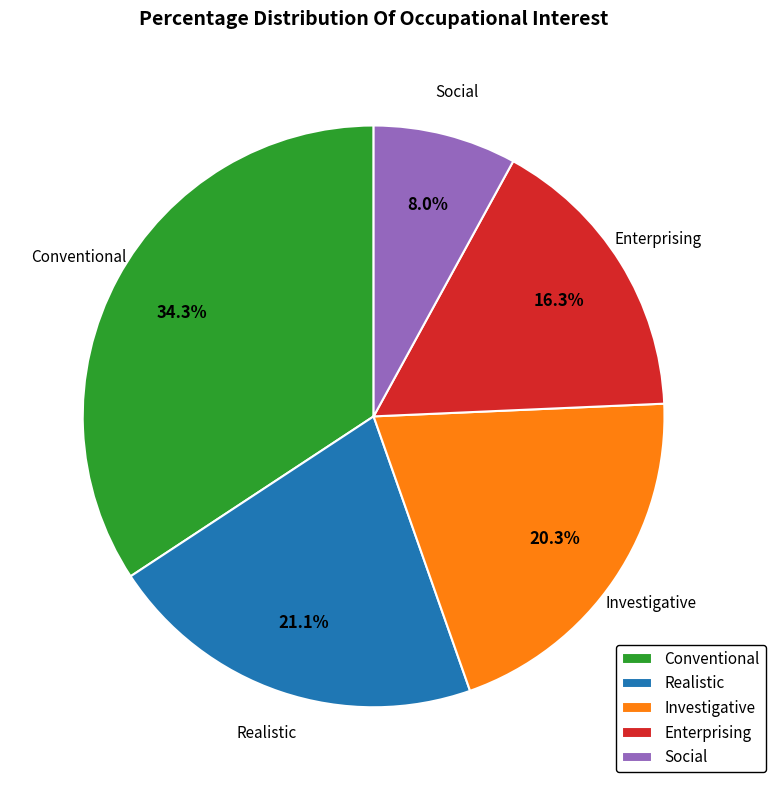

To the nearest percent, what portion does Realistic represent?

21%